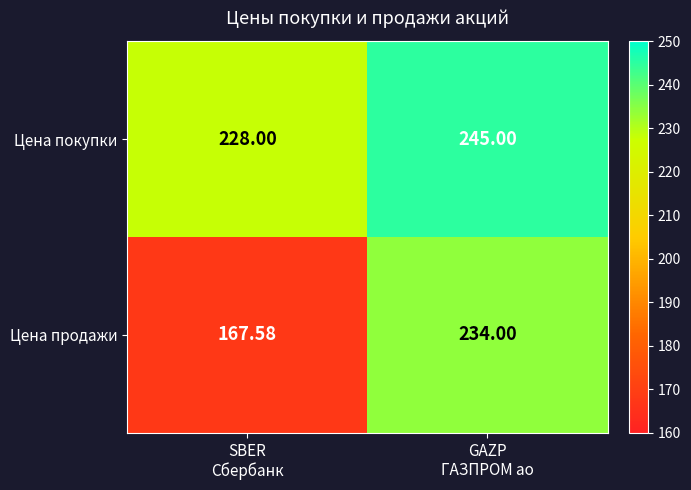

Rank the series by their maximum value, from highest to lowest.

Цена покупки, Цена продажи